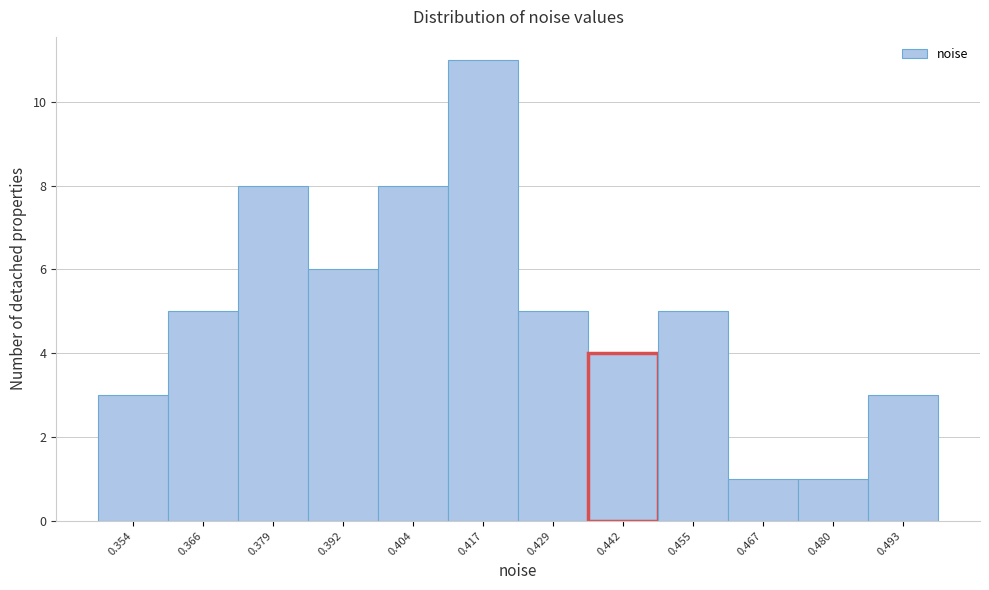

Reading left to right, list all the values displayed in this chart.

3	5	8	6	8	11	5	4	5	1	1	3